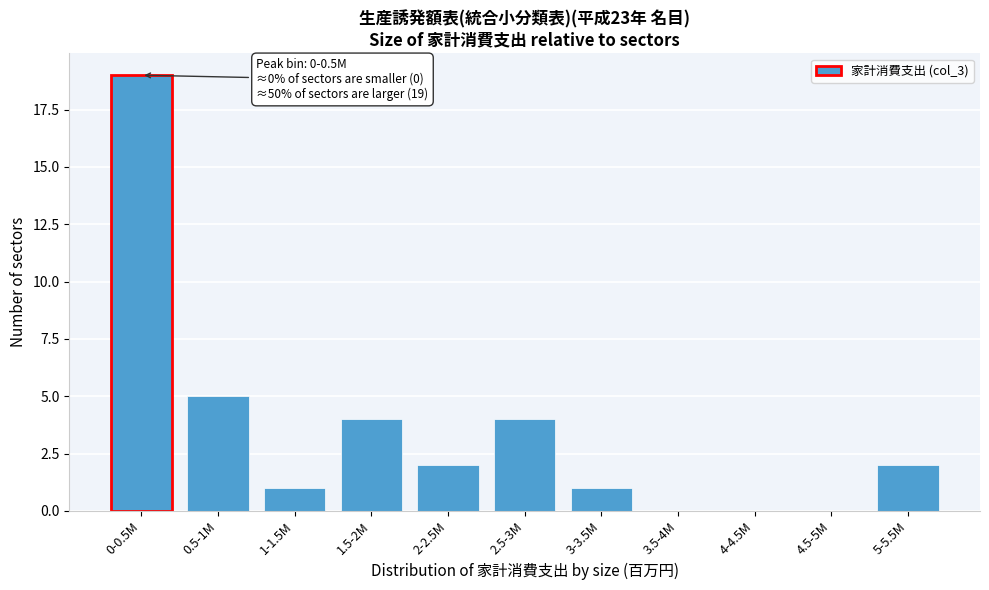

Reading left to right, what are all the values shown in this chart?

0-0.5M=19	0.5-1M=5	1-1.5M=1	1.5-2M=4	2-2.5M=2	2.5-3M=4	3-3.5M=1	3.5-4M=0	4-4.5M=0	4.5-5M=0	5-5.5M=2